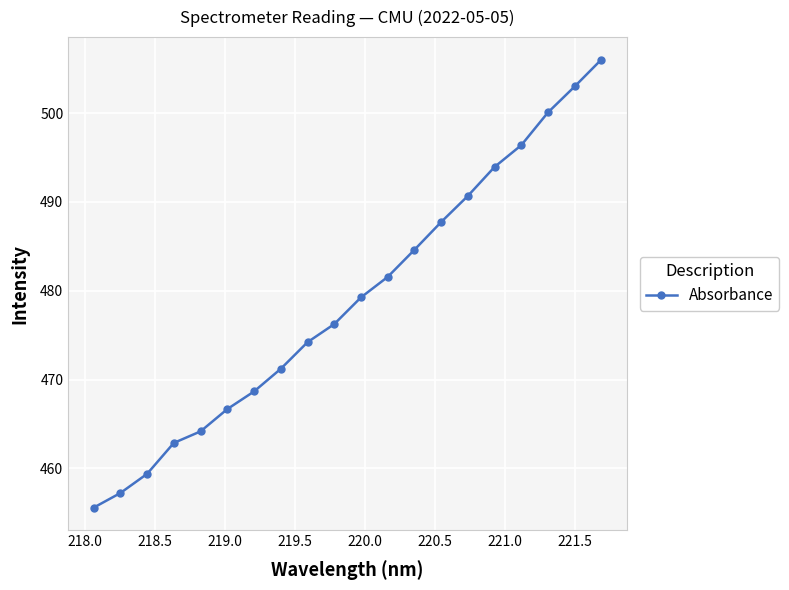

What is the difference between the maximum and minimum values?

50.4